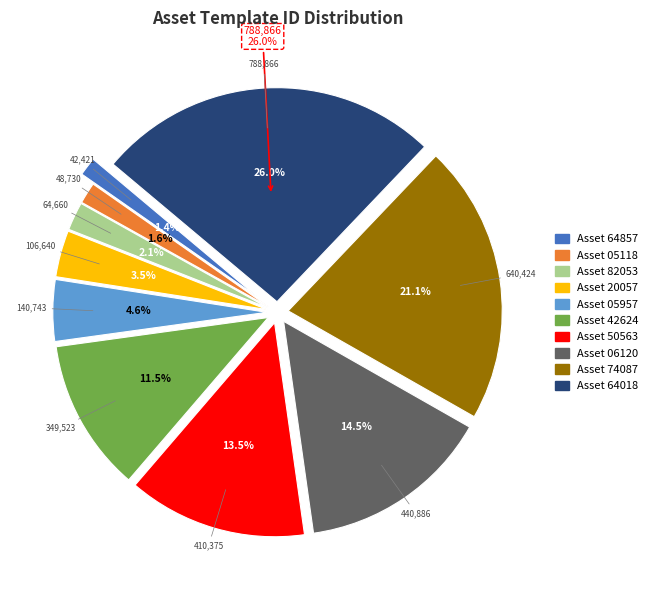

To the nearest percent, what is the combined percentage of 1099571120057 and 1099841374087?

25%